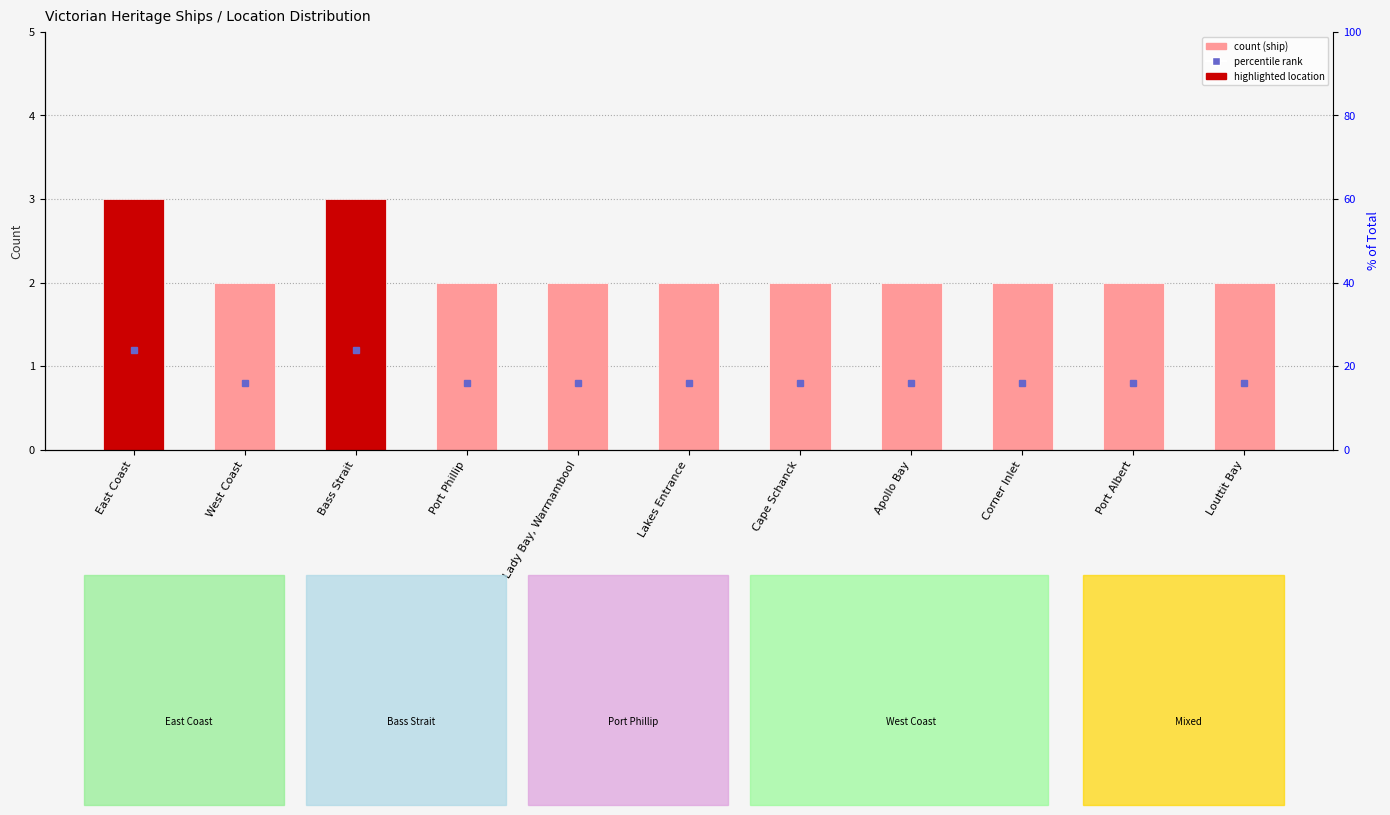

Is it true that the value at Cape Schanck is 2?

True